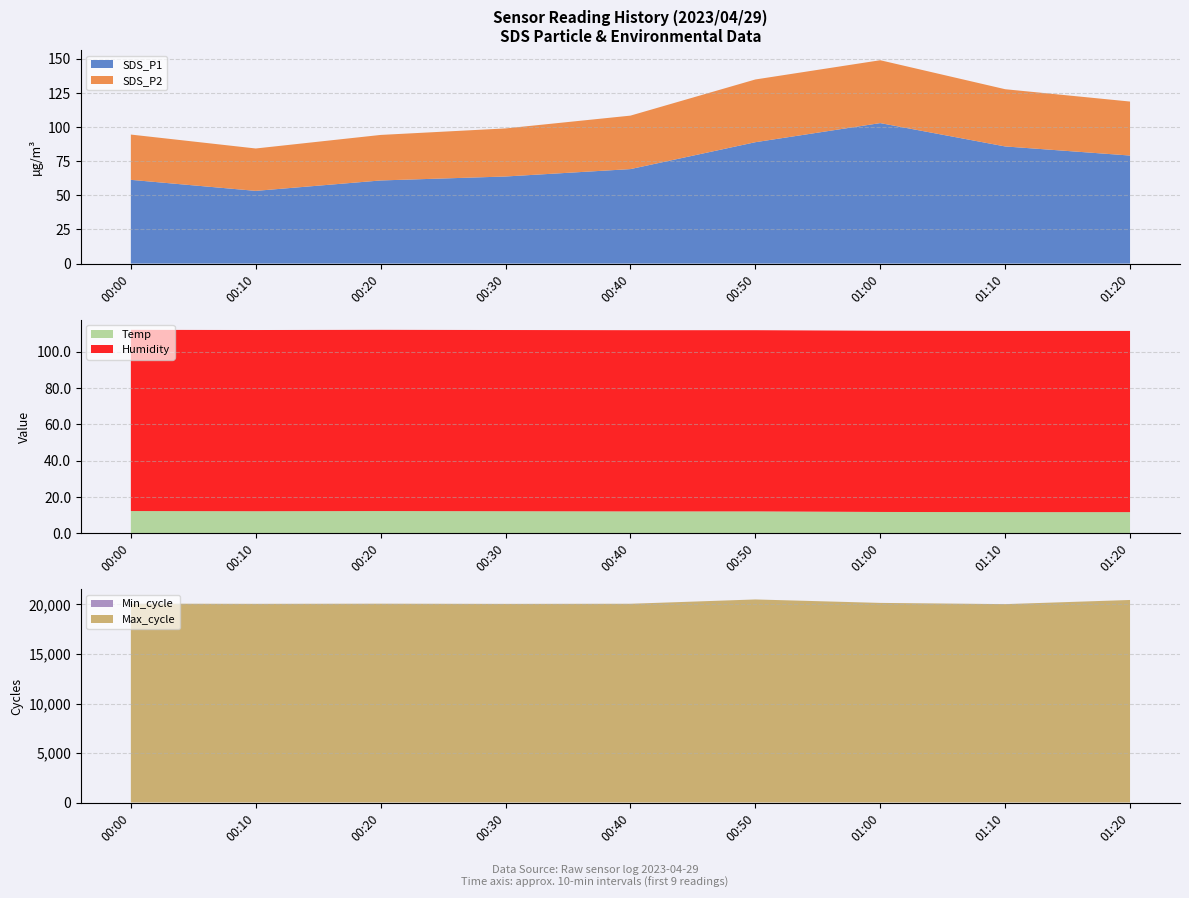

Reading left to right, what are all the values shown in this chart?

SDS_P1: 00:00=61.3	00:10=53.2	00:20=60.9	00:30=63.8	00:40=69.2	00:50=88.9	01:00=102.9	01:10=85.8	01:20=79.1
SDS_P2: 00:00=33.2	00:10=31.1	00:20=33.4	00:30=35.2	00:40=39.2	00:50=46.0	01:00=46.0	01:10=41.9	01:20=39.5
Temp: 00:00=12.2	00:10=12.1	00:20=12.2	00:30=12.1	00:40=12.0	00:50=12.0	01:00=11.7	01:10=11.6	01:20=11.6
Humidity: 00:00=99.9	00:10=99.9	00:20=99.9	00:30=99.9	00:40=99.9	00:50=99.9	01:00=99.9	01:10=99.9	01:20=99.9
Min_cycle: 00:00=28.0	00:10=28.0	00:20=28.0	00:30=28.0	00:40=28.0	00:50=28.0	01:00=28.0	01:10=28.0	01:20=28.0
Max_cycle: 00:00=20045.0	00:10=20025.0	00:20=20040.0	00:30=20021.0	00:40=20033.0	00:50=20468.0	01:00=20120.0	01:10=19996.0	01:20=20415.0